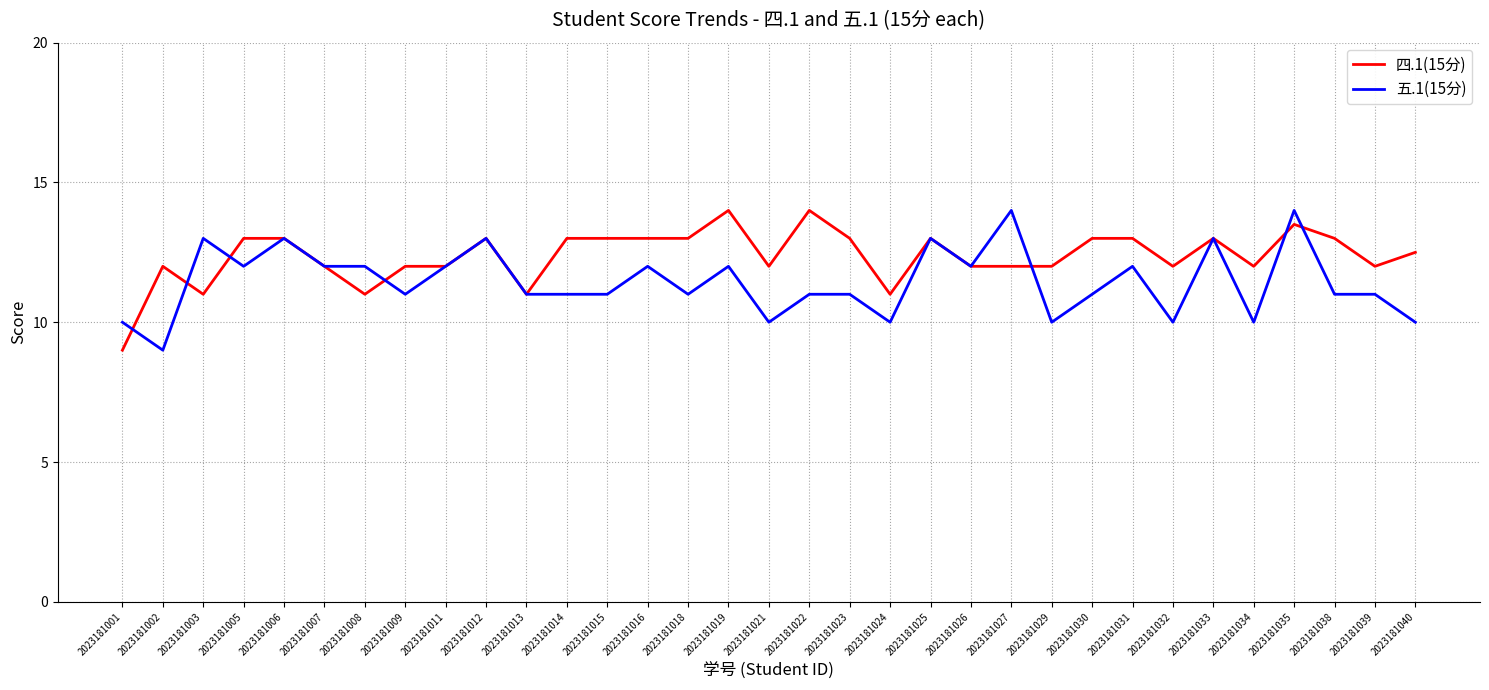

What is the total value across all series at 2023181038?

24.0